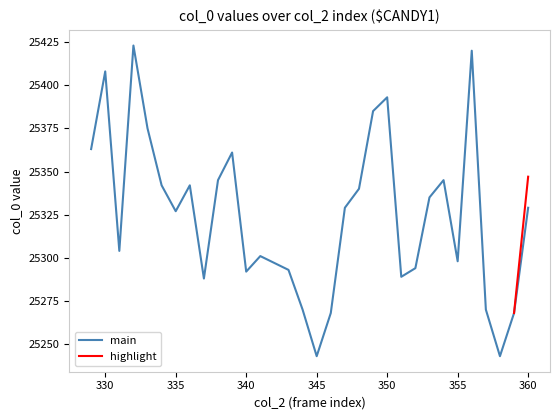

True or false: the data has more than 1 interior local peaks.

True